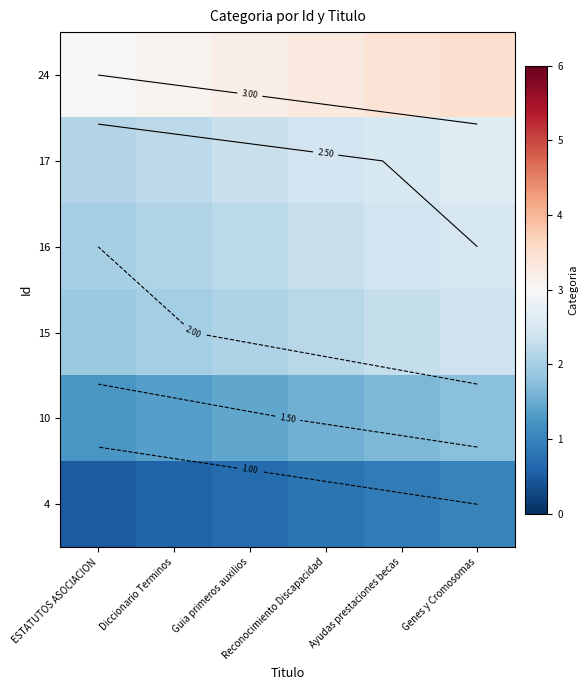

What is the smallest value displayed?

0.5